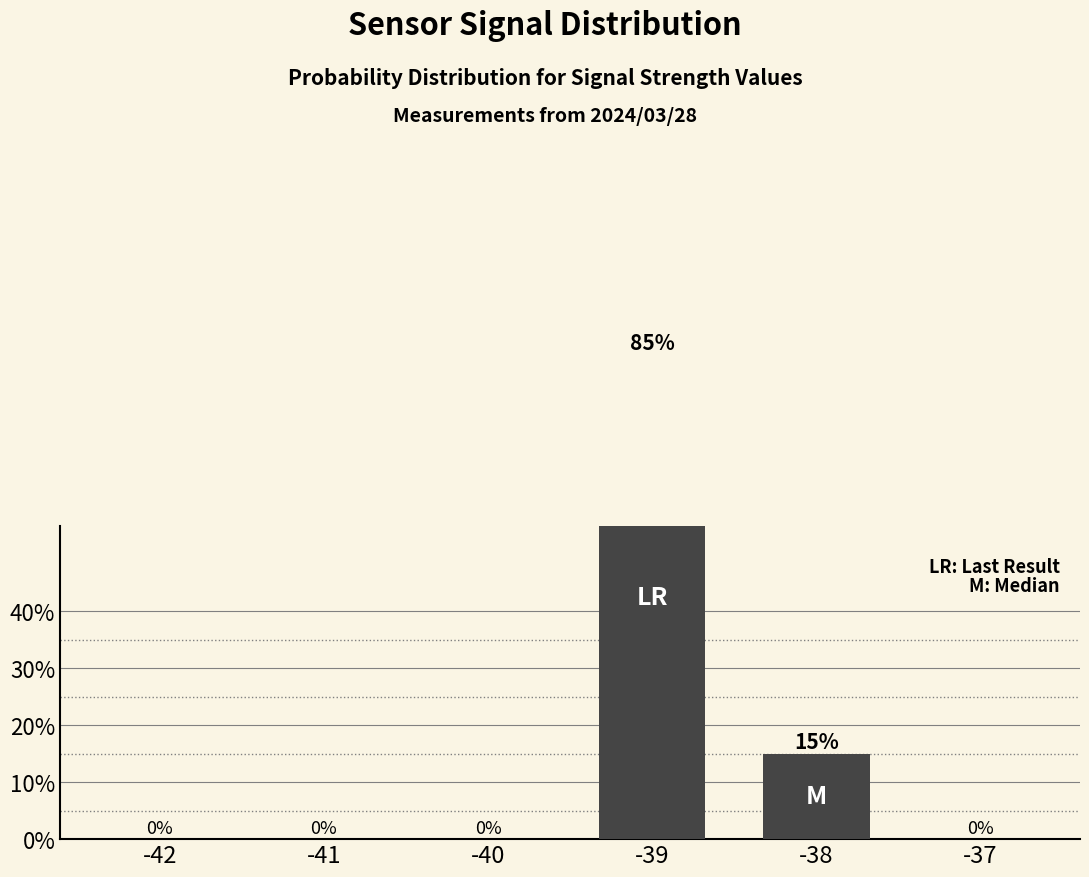

The chart shows a value of -0.4 at -40. True or false?

False